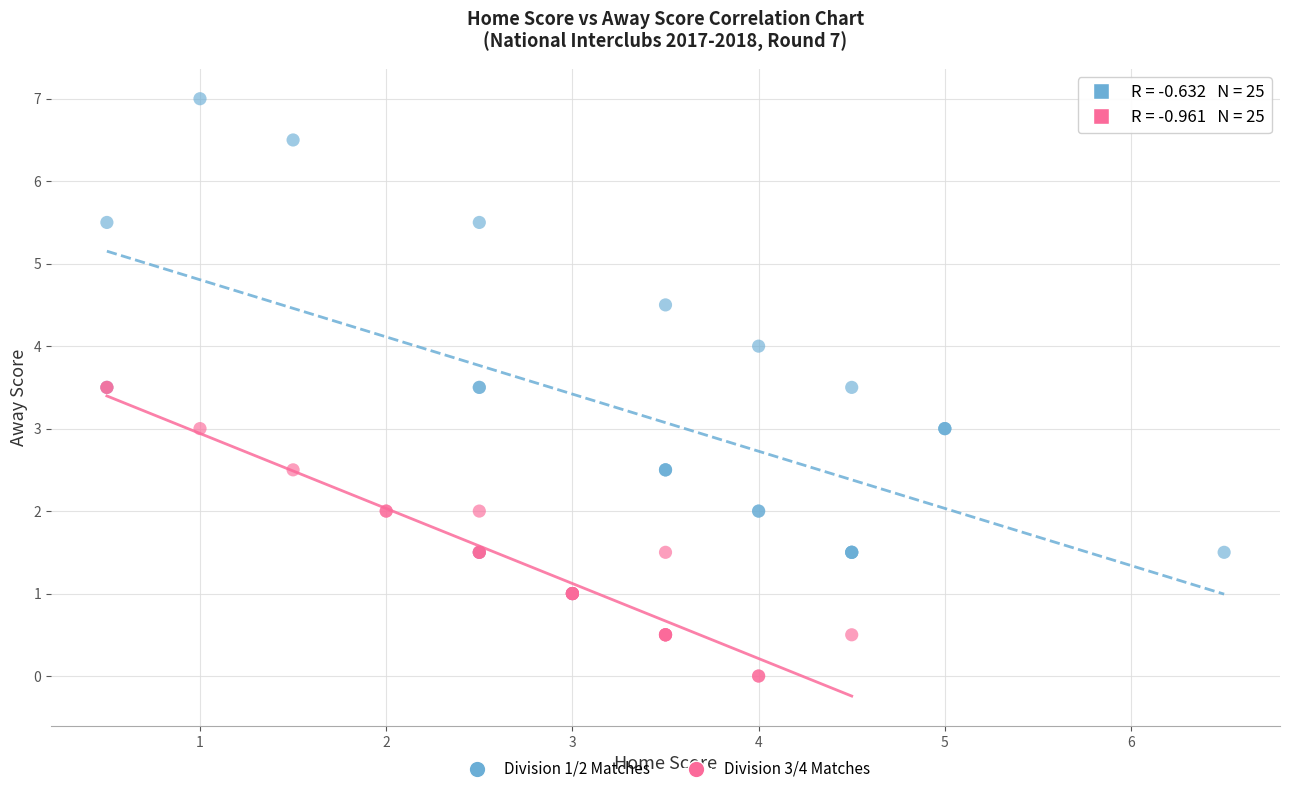

Which series reaches the minimum Y coordinate?

Division 3/4 Matches